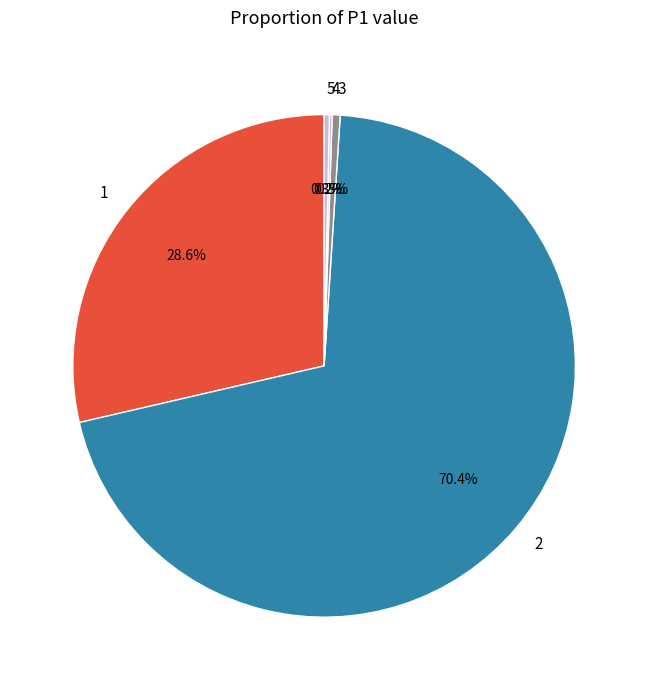

Does 2 account for over 50% of the chart?

Yes